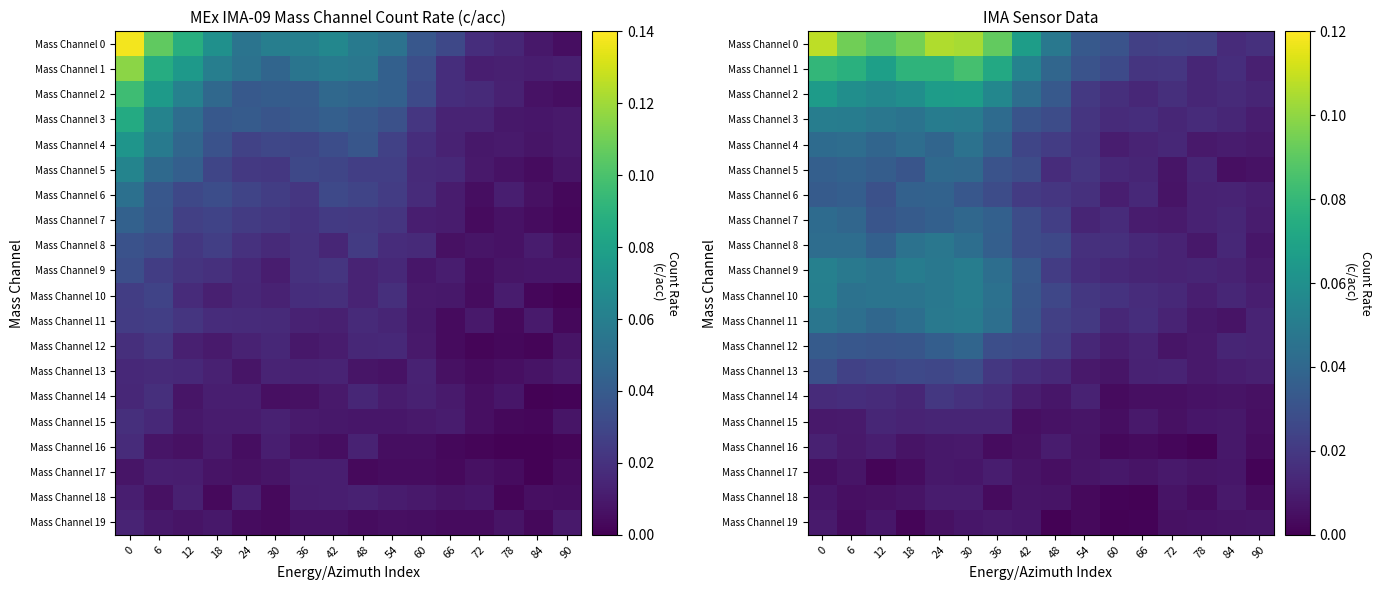

At which label is Mass Channel 8 closest to 0?

90